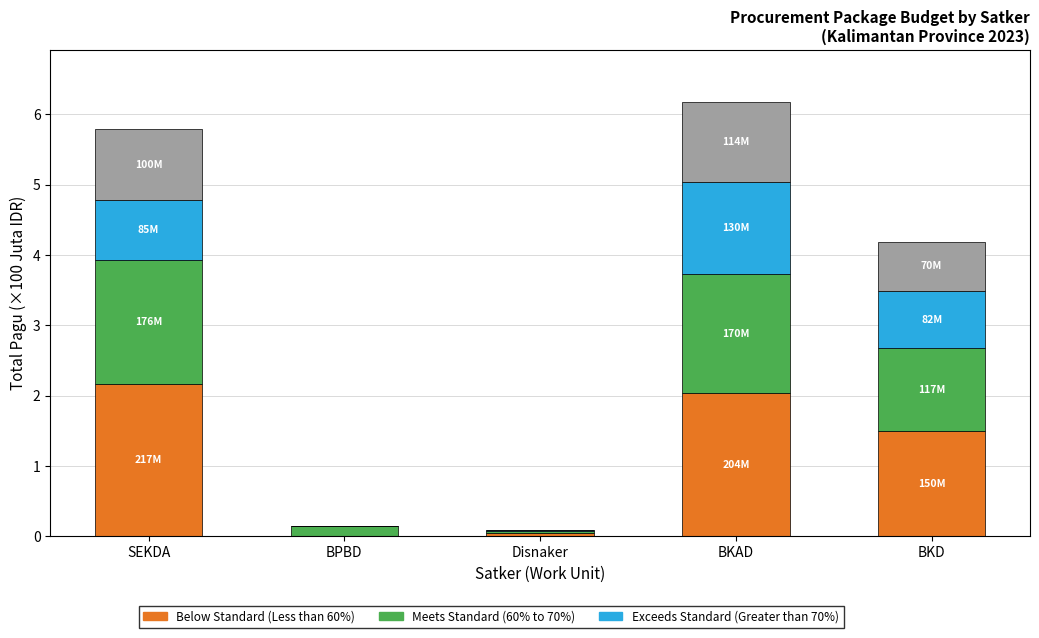

What is the total value across all series at SEKDA?

5.8